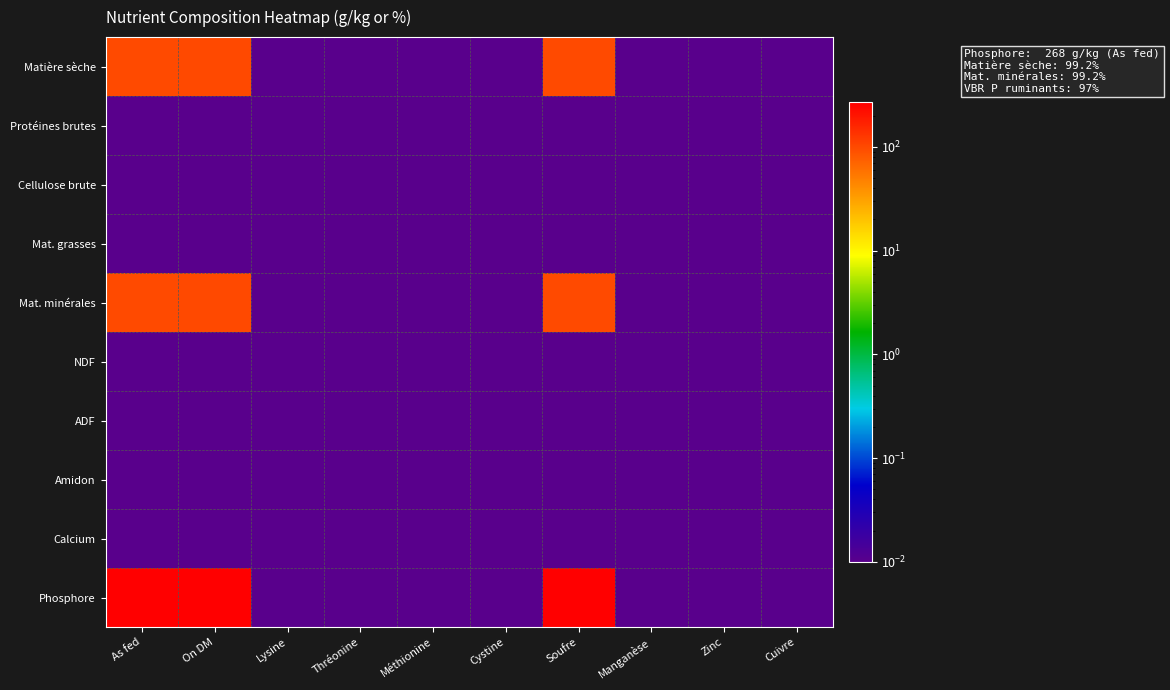

Which series has the largest total across all categories?

Phosphore